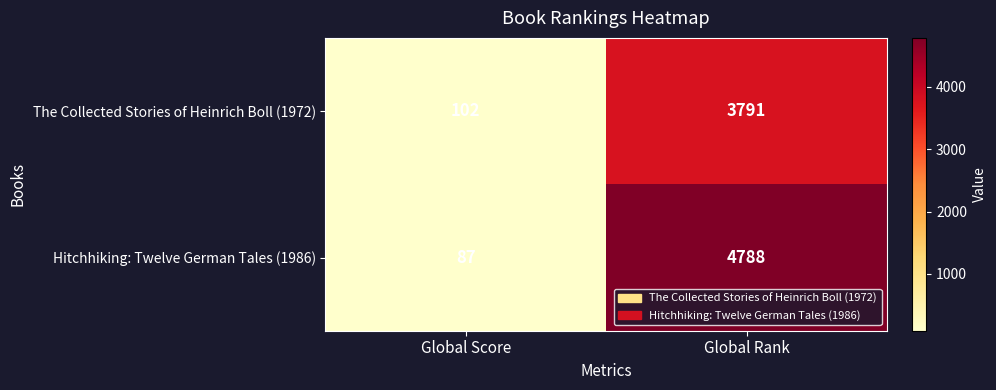

At how many categories does at least one series exceed 4229?

1